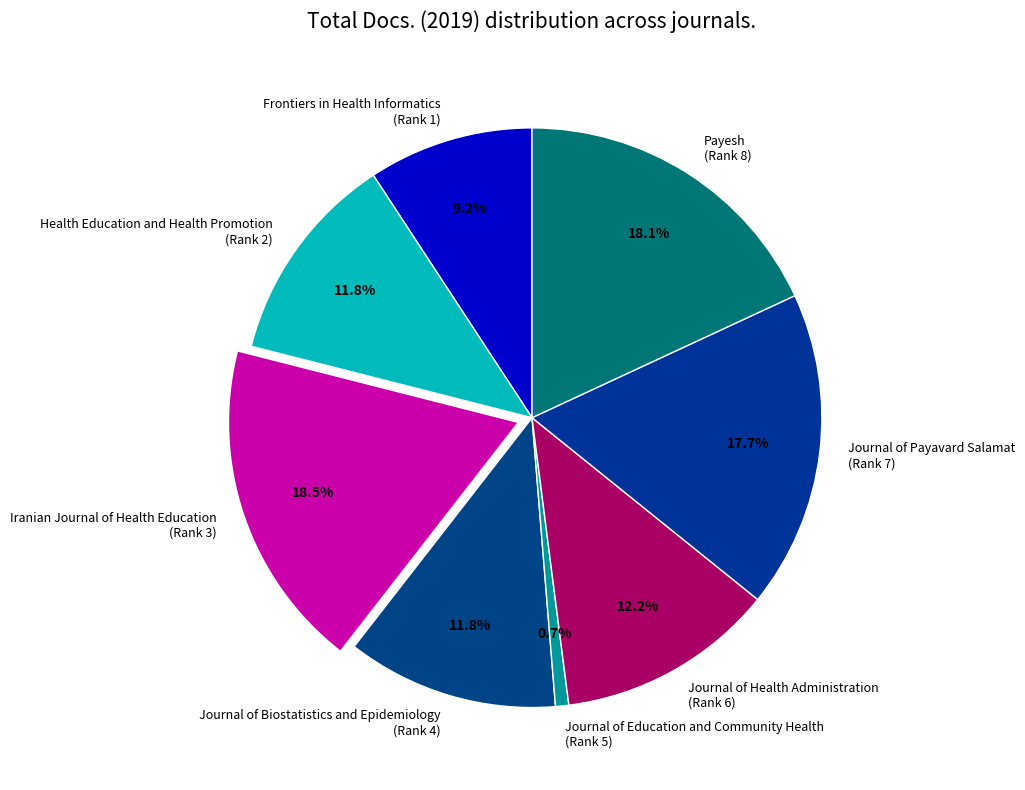

How many slices are in this pie chart?

8